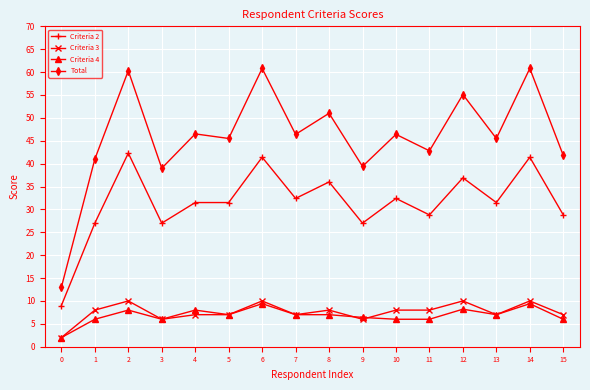

Where is the first local maximum for Criteria 3?

2